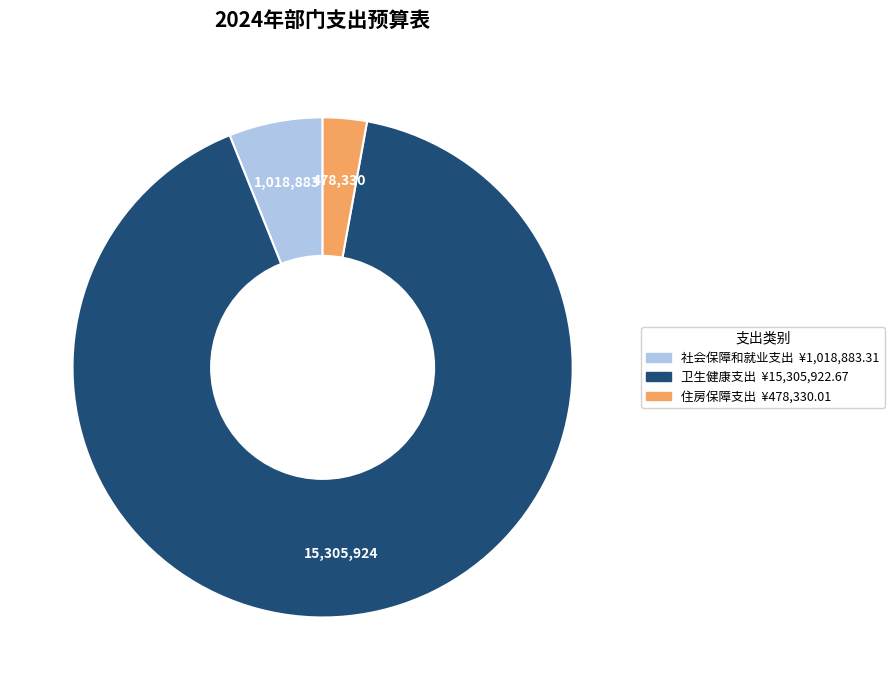

Is the sum of 住房保障支出 and 卫生健康支出 greater than half?

Yes